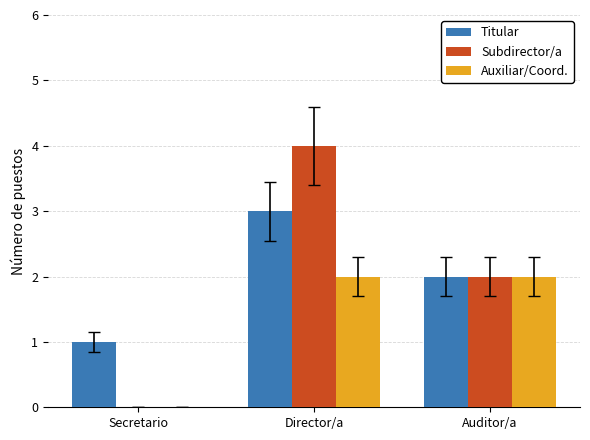

The Subdirector/a series shows 1 at Auditor/a. True or false?

False